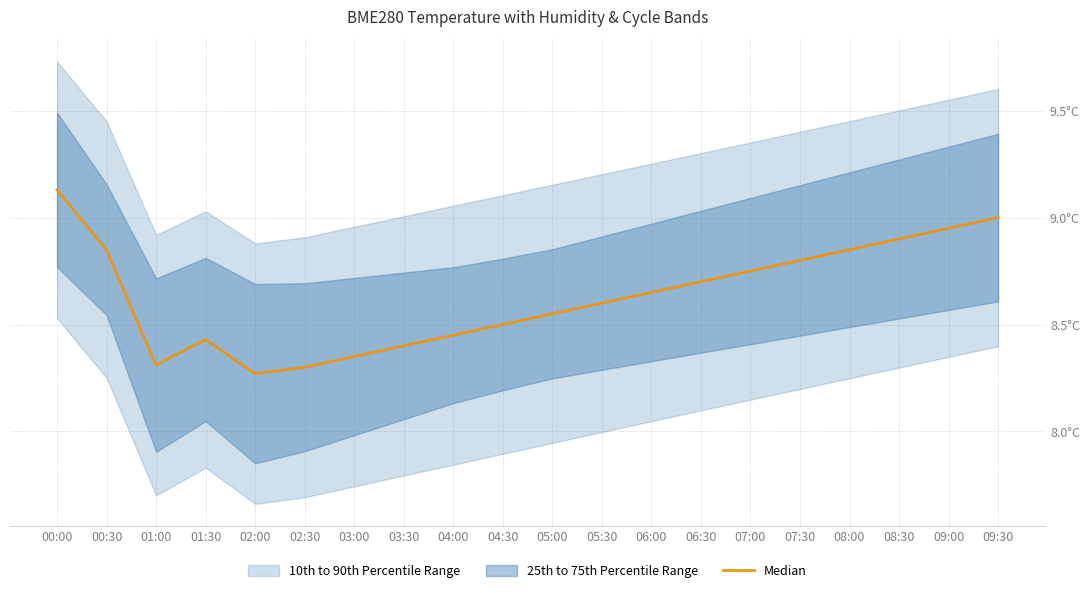

List the labels in order of value, smallest first.

02:00, 02:30, 01:00, 03:00, 03:30, 01:30, 04:00, 04:30, 05:00, 05:30, 06:00, 06:30, 07:00, 07:30, 00:30, 08:00, 08:30, 09:00, 09:30, 00:00